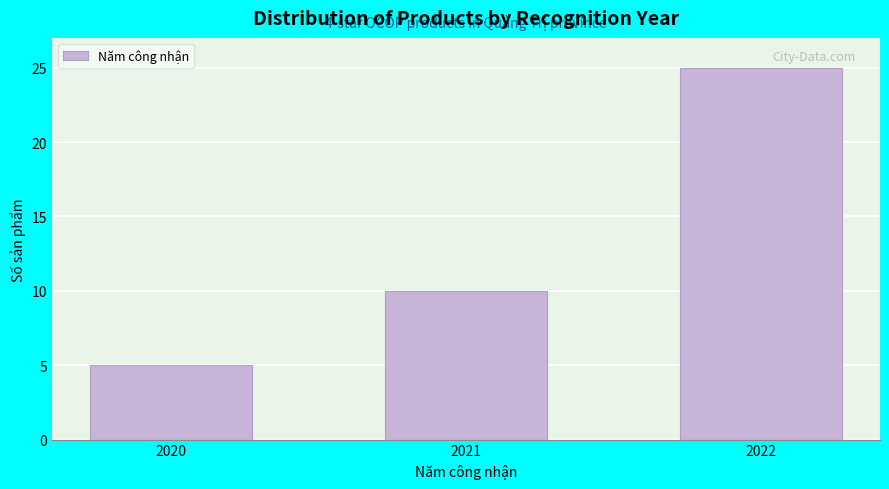

Reading left to right, extract all data points from this chart.

5	10	25